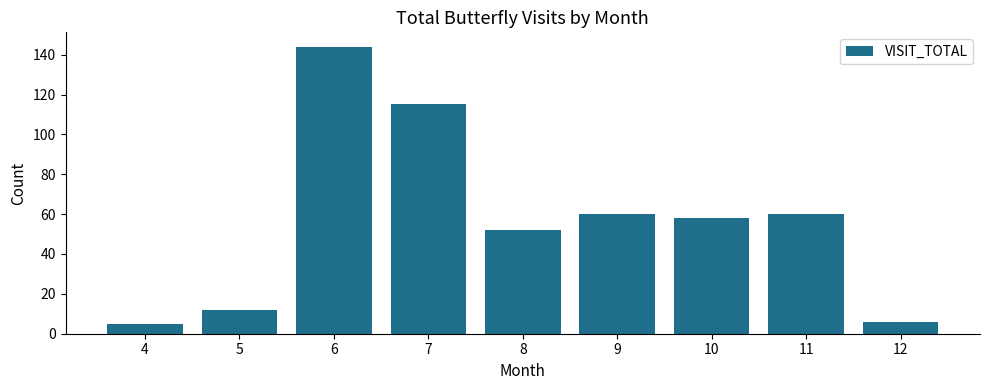

Reading right to left, what are all the values shown in this chart?

12=6	11=60	10=58	9=60	8=52	7=115	6=144	5=12	4=5